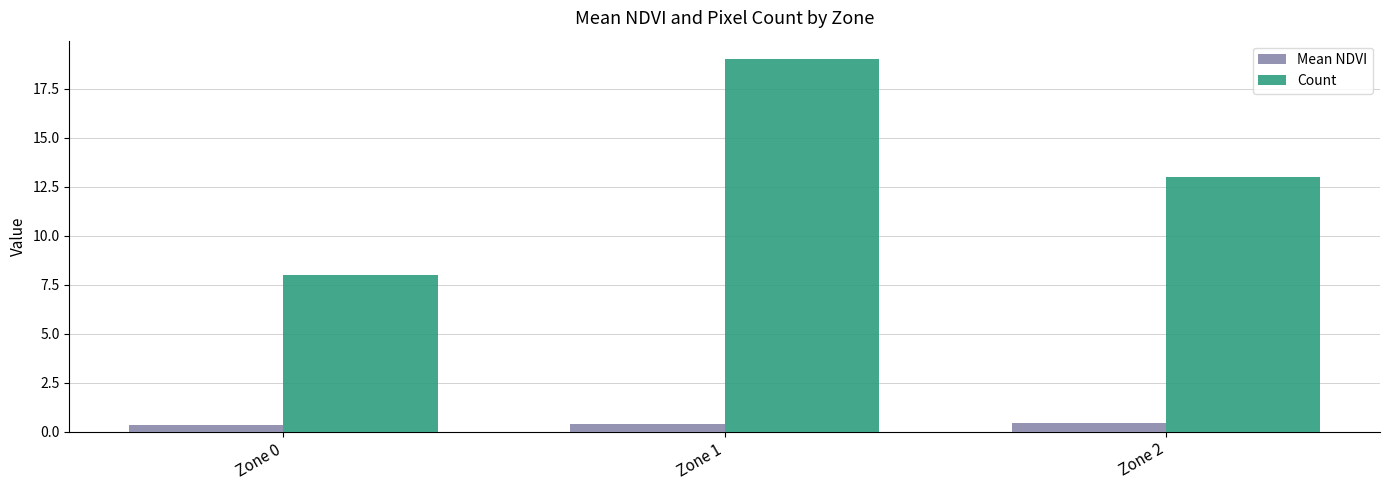

At Zone 0, list the series in order from smallest to largest.

Mean NDVI, Count